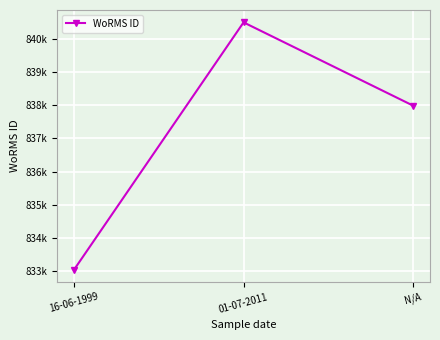

Reading left to right, extract all data points from this chart.

833052	840495	837989